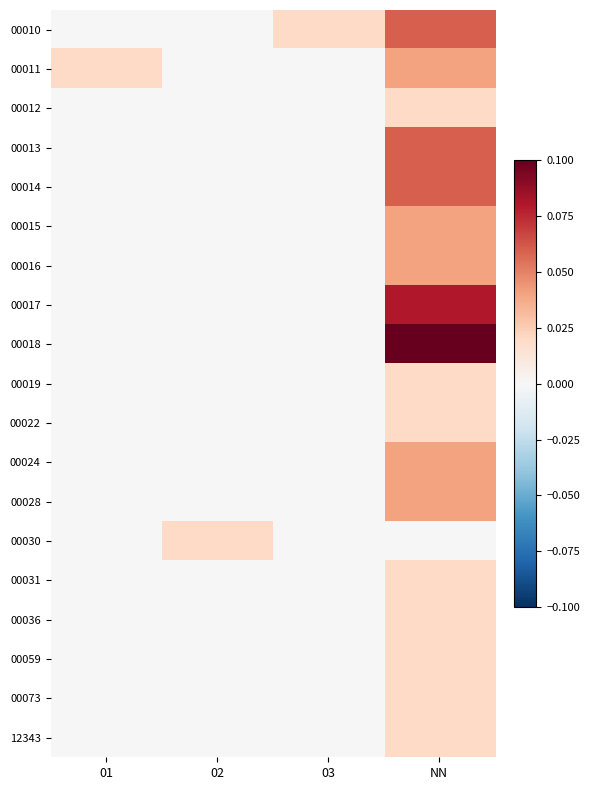

Which series has the largest total across all categories?

00018